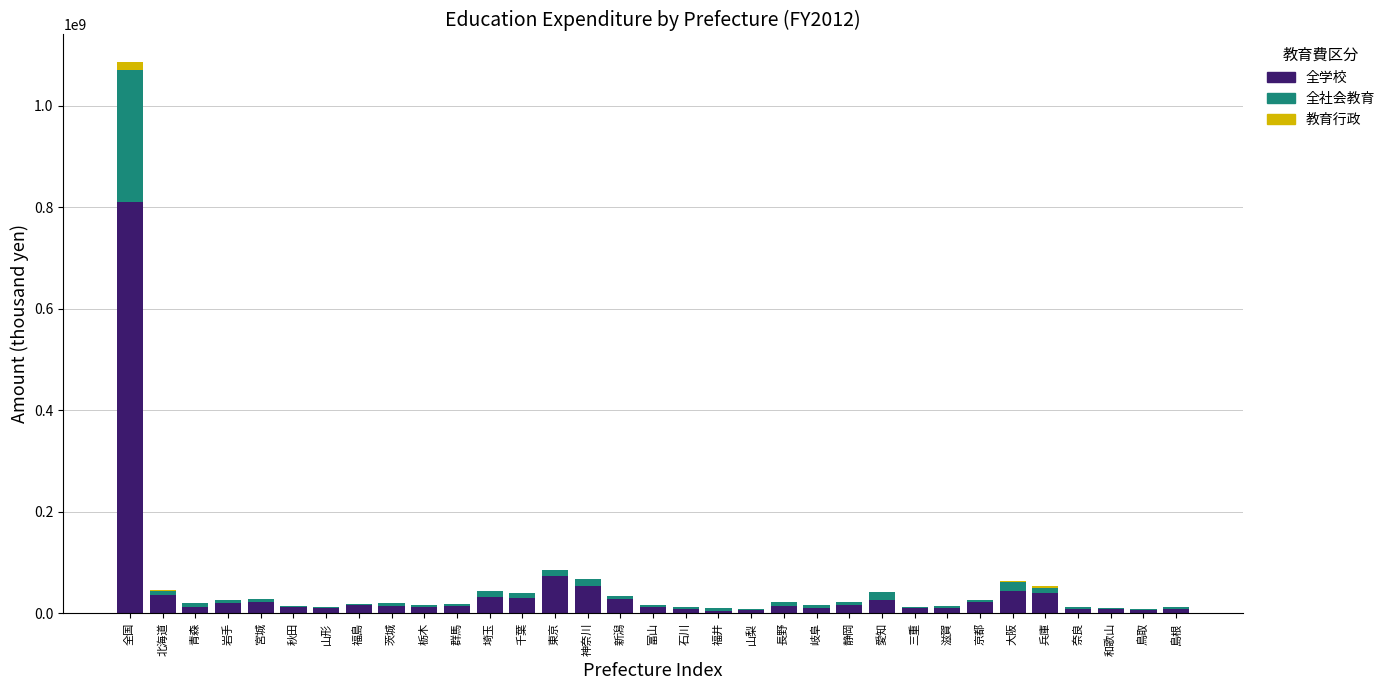

True or false: 全学校 has a value of 92116962 at 神奈川.

False